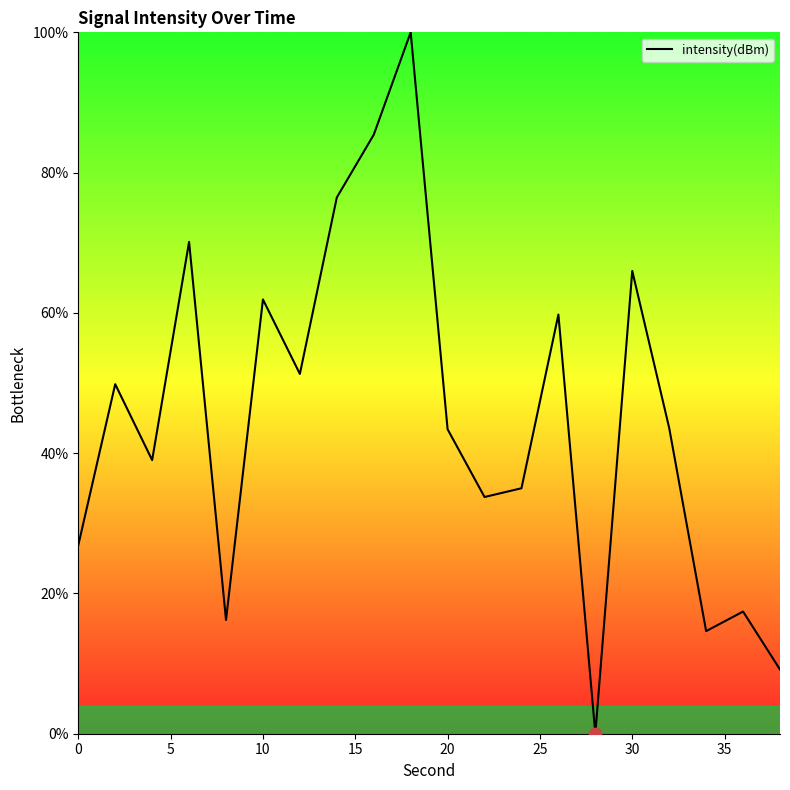

What is the maximum value shown in the chart?

100.0